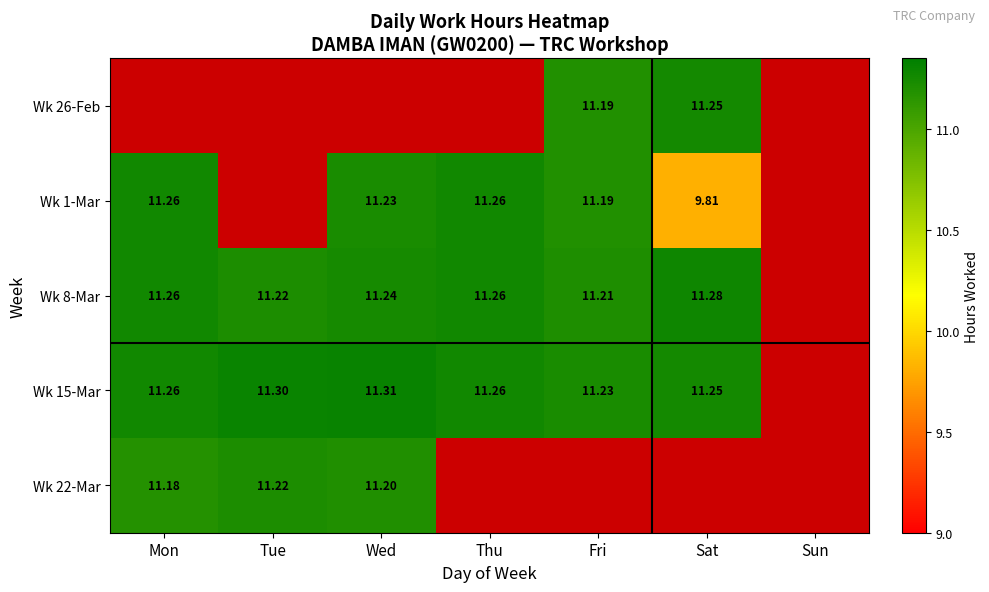

At which label does Wk 15-Mar reach its minimum?

Fri